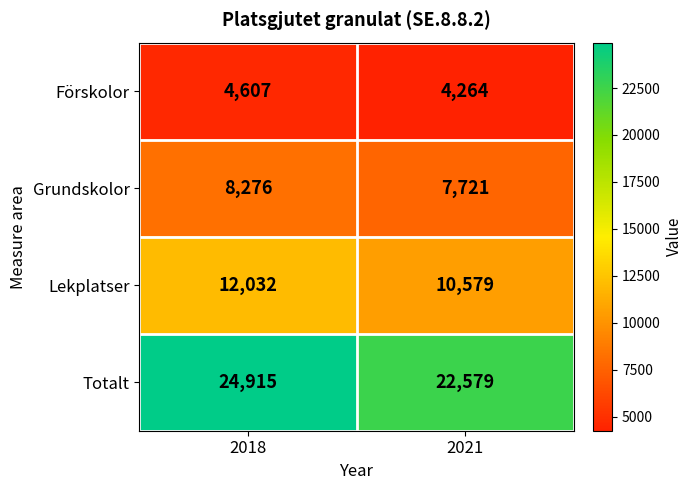

What is the difference between the Förskolor values at 2018 and 2021?

343